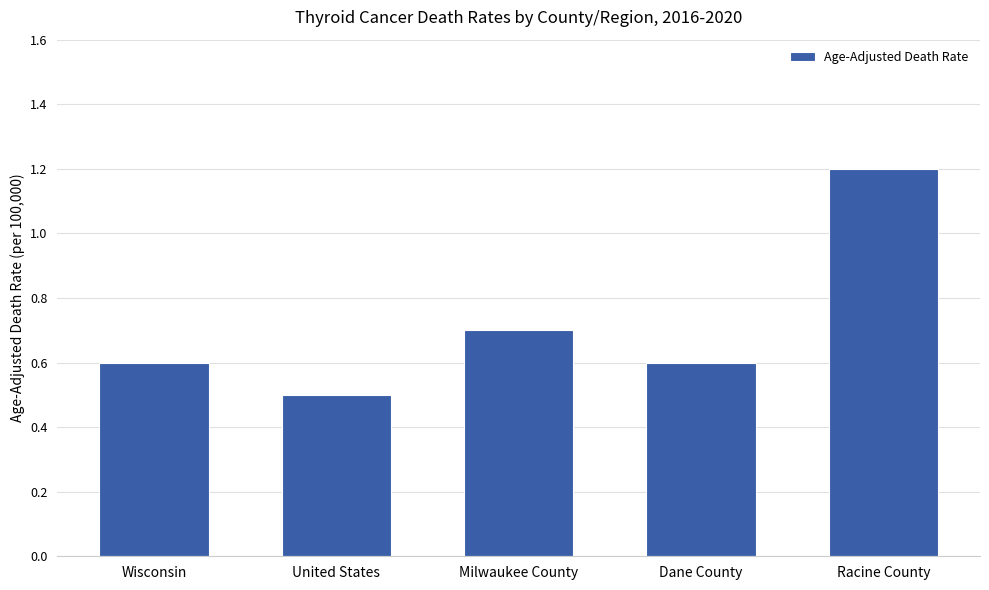

Does the chart contain stacked bars?

No